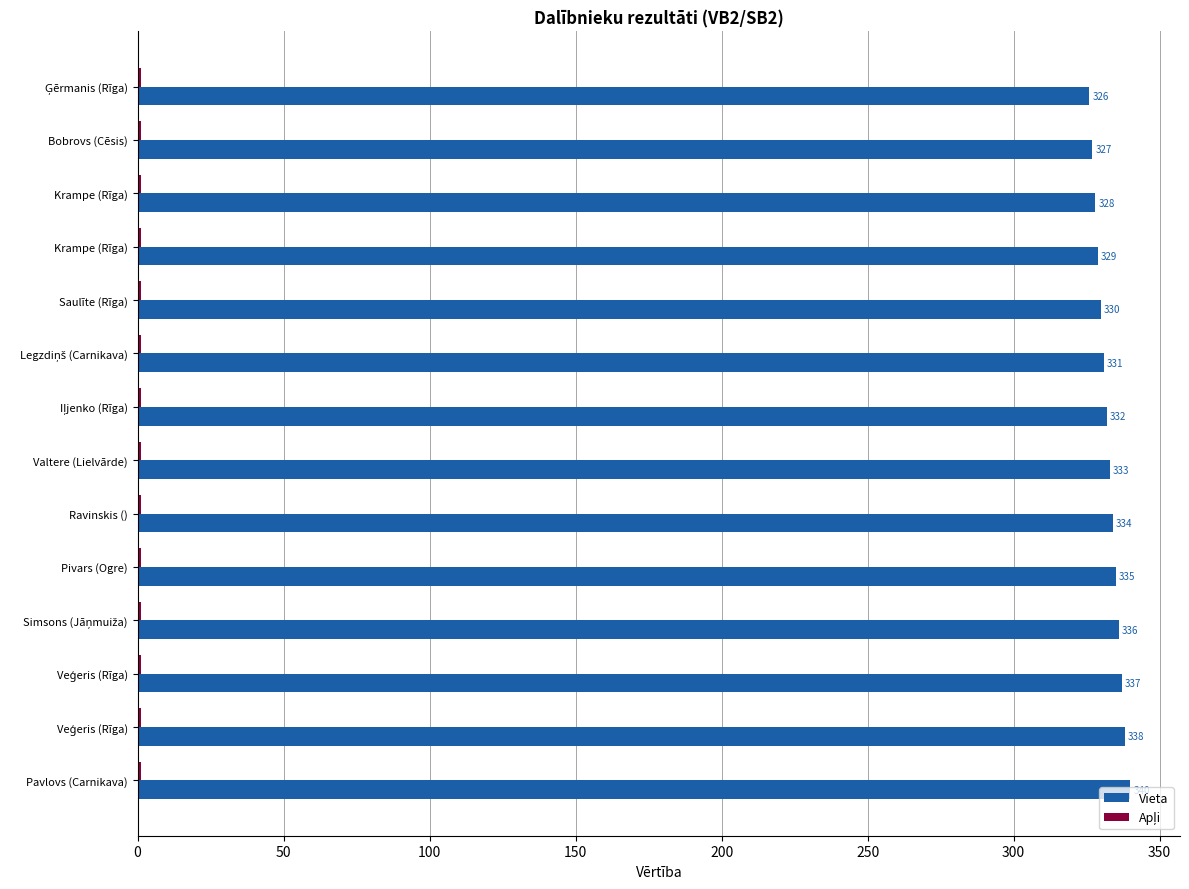

How many distinct data groups are displayed?

2